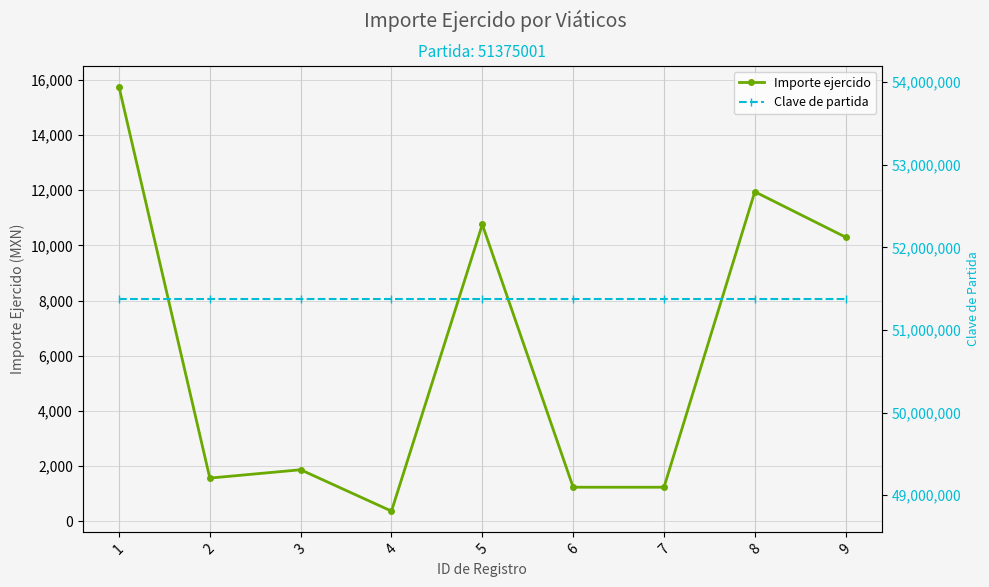

What is the greatest value displayed?

51375001.0